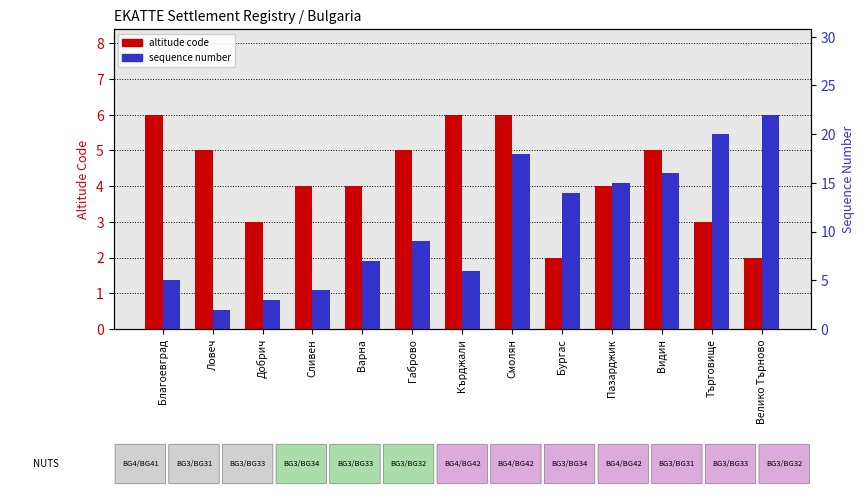

At which label does sequence number first exceed 9?

Смолян